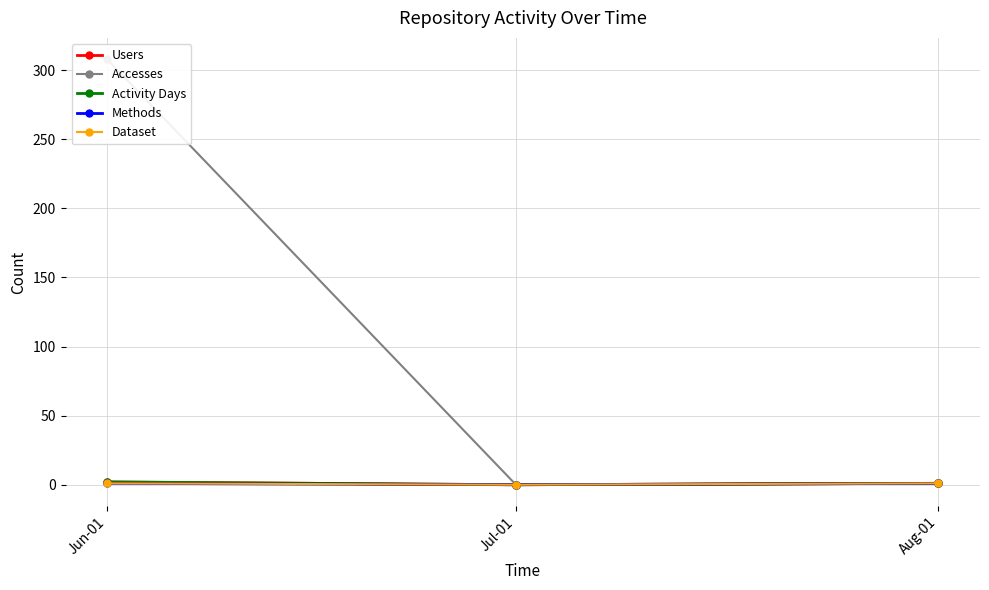

List the series in order of their peak value, highest first.

Accesses, Users, Activity Days, Methods, Dataset